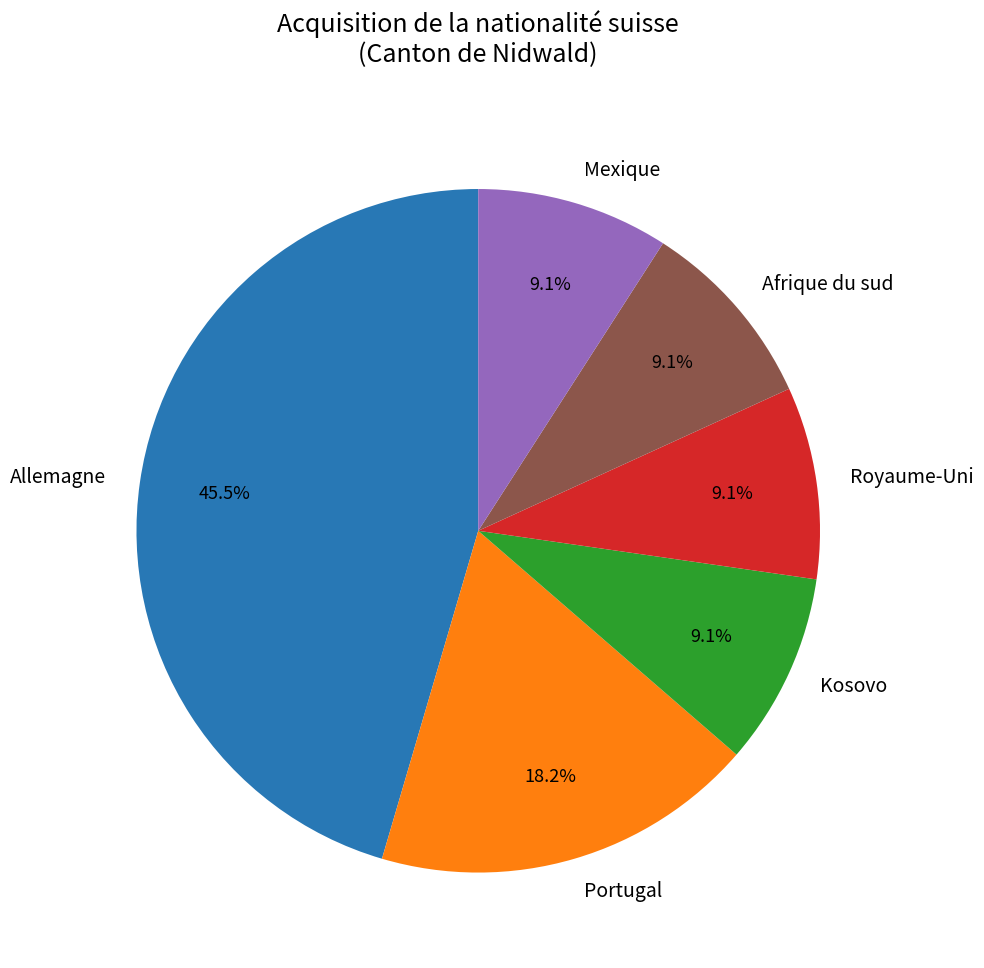

The Royaume-Uni slice represents 19% of the pie. True or false?

False